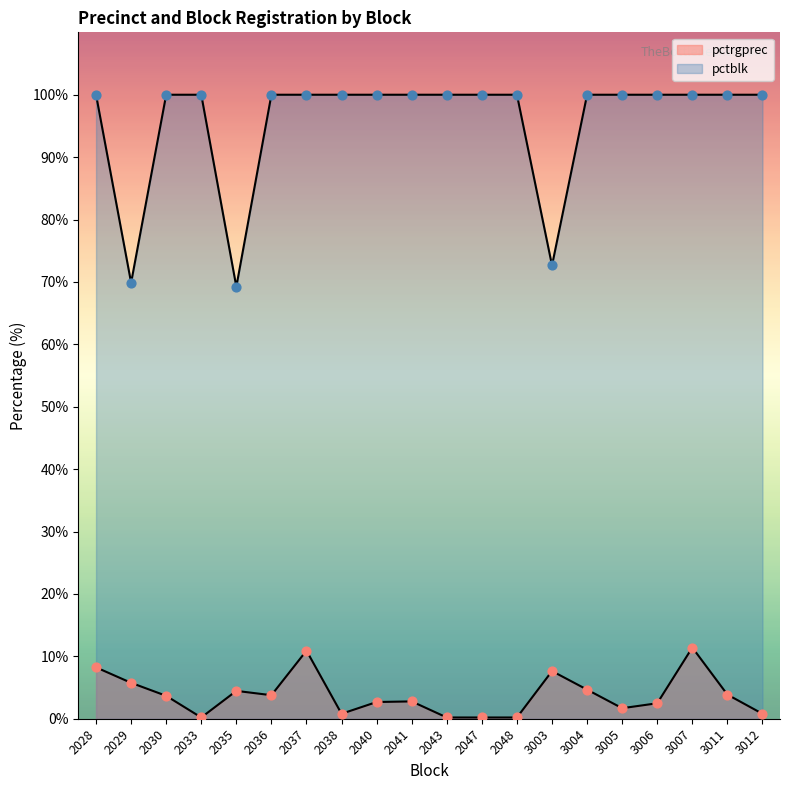

What are all the series names shown in the legend?

pctrgprec, pctblk